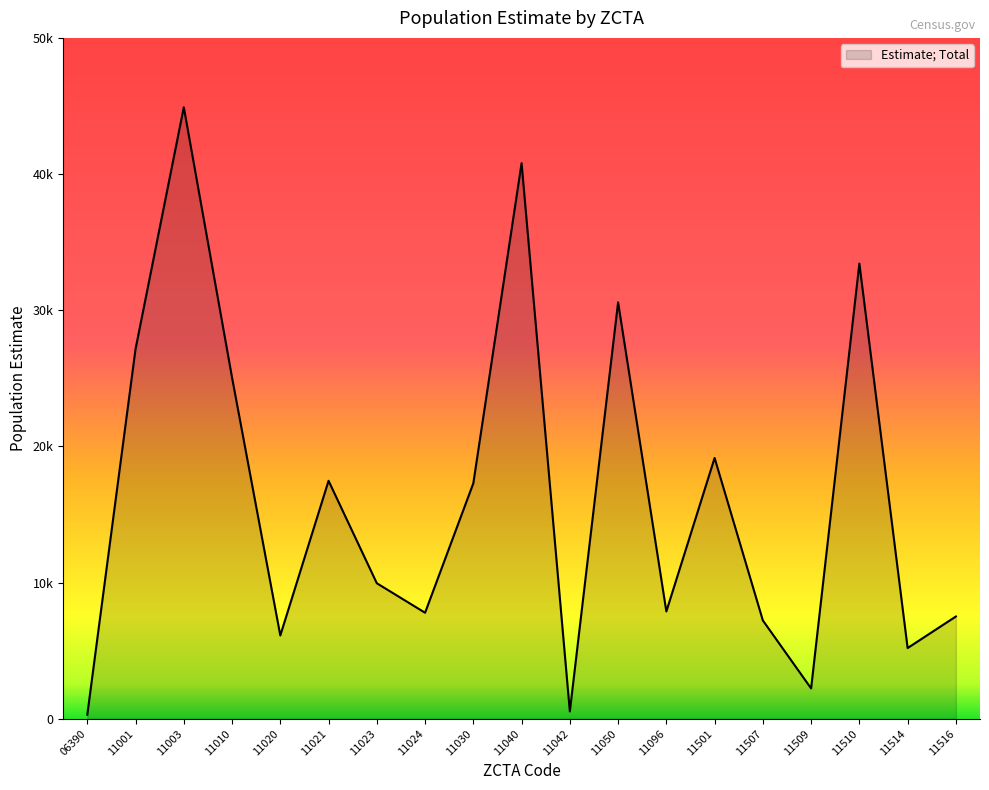

What is the change in value from 11021 to 11042?

-16936